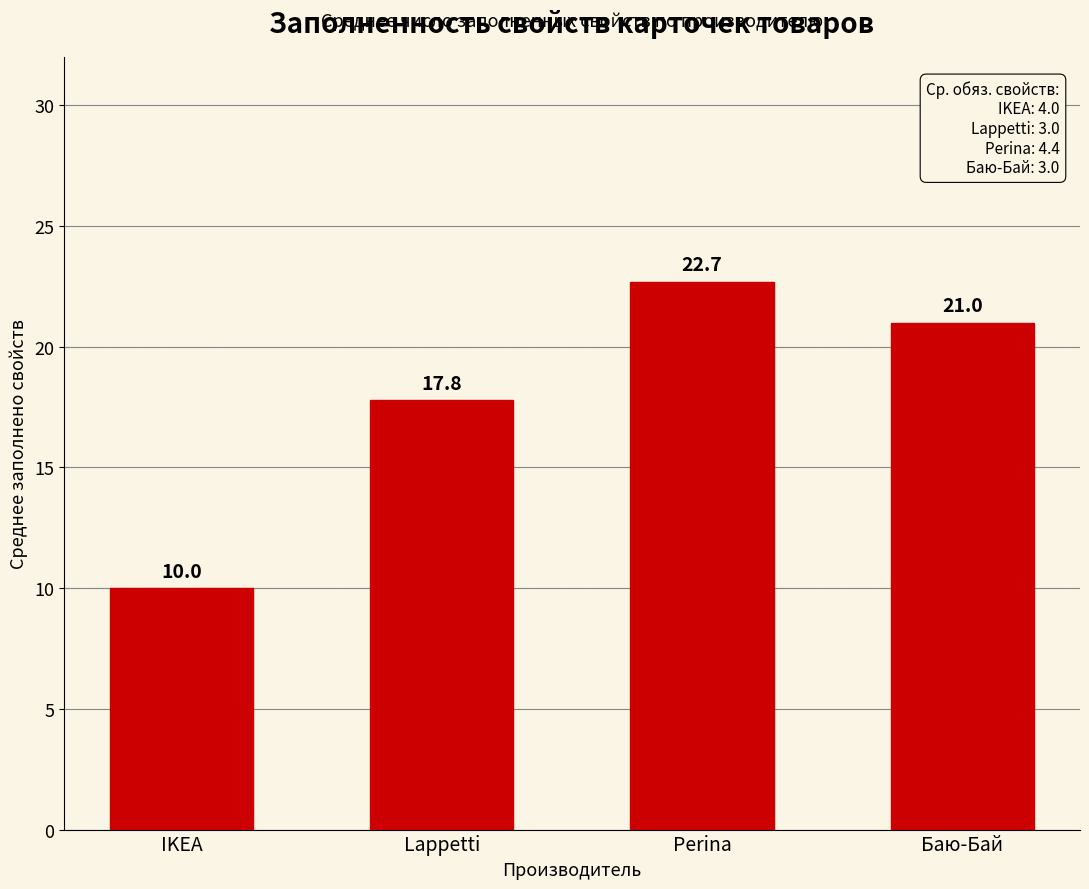

What is the value of the 4th bar from the left?

21.0